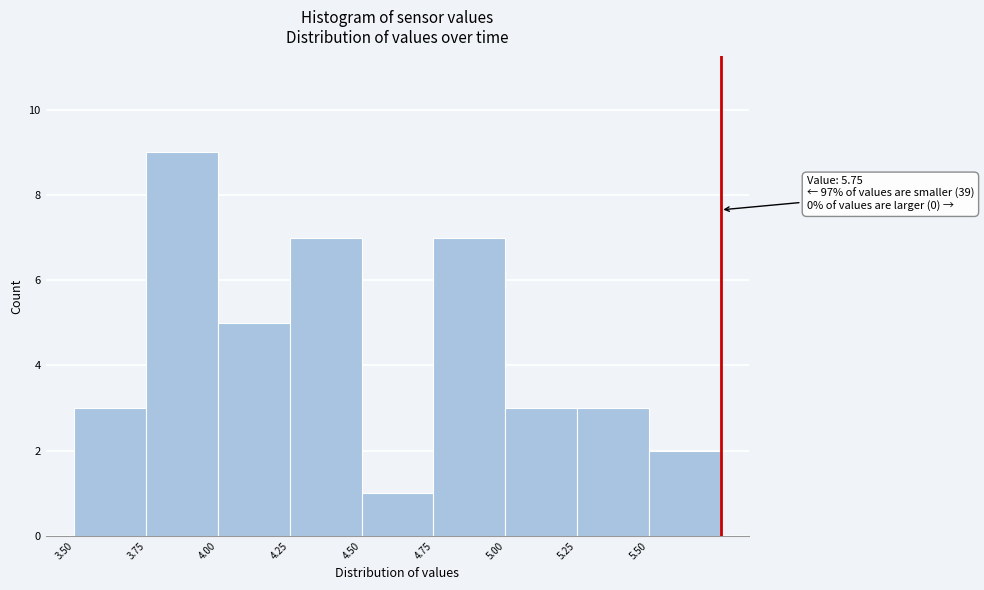

Over which range of the x-axis is the bar tallest?

3.75 to 4.00